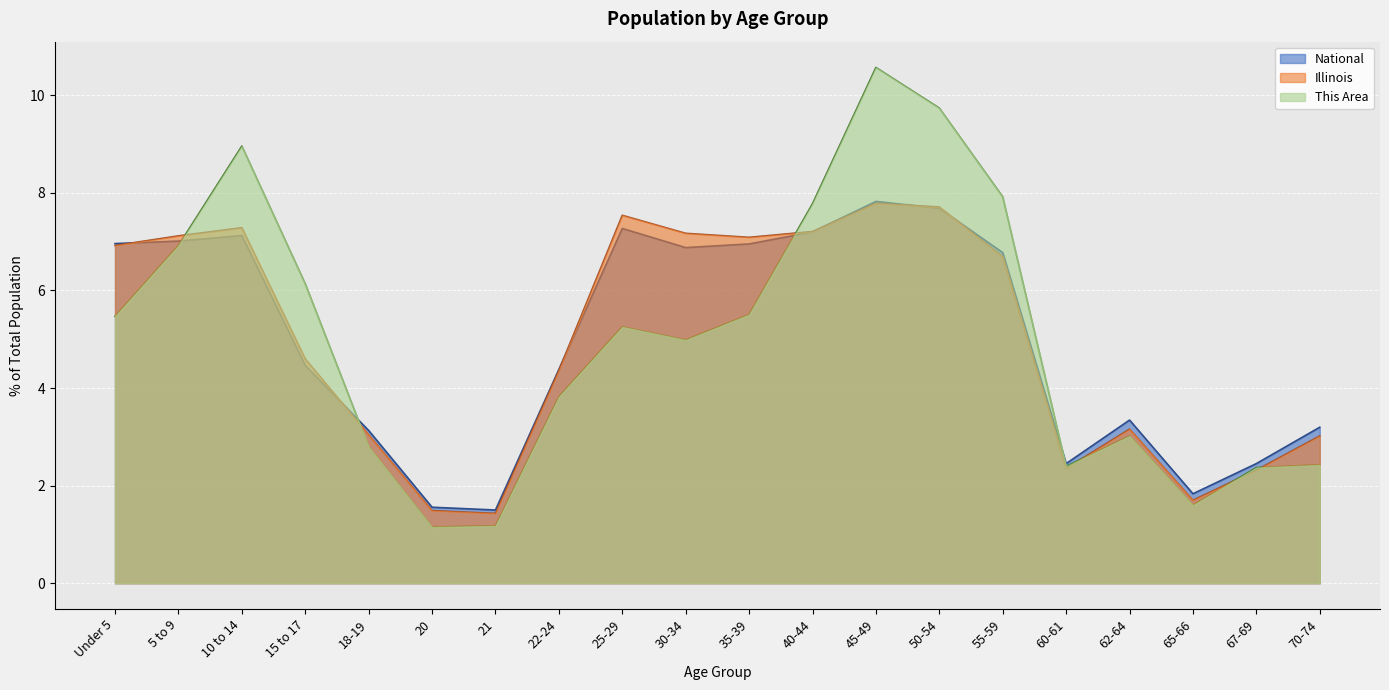

Reading left to right, transcribe all the data shown in this chart.

This Area: 5.5	6.9	9.0	6.1	2.8	1.2	1.2	3.8	5.3	5.0	5.5	7.8	10.6	9.7	7.9	2.4	3.0	1.6	2.4	2.4
Illinois: 6.9	7.1	7.3	4.6	3.0	1.5	1.4	4.4	7.5	7.2	7.1	7.2	7.8	7.7	6.7	2.4	3.2	1.7	2.3	3.0
National: 7.0	7.0	7.1	4.5	3.1	1.6	1.5	4.4	7.3	6.9	7.0	7.2	7.8	7.7	6.8	2.5	3.3	1.8	2.5	3.2